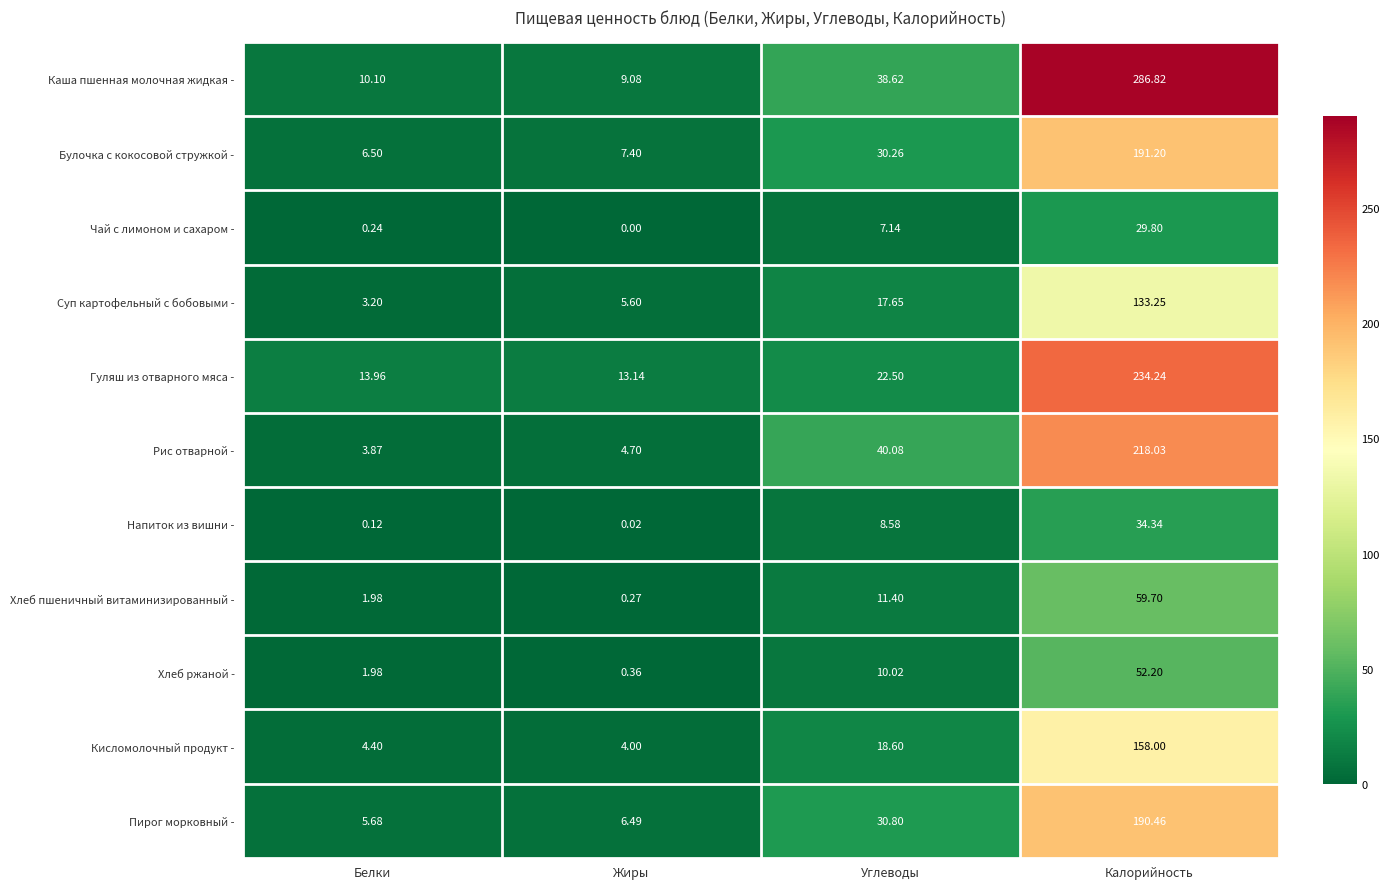

Is the value of Чай с лимоном и сахаром - at Жиры greater than the value of Каша пшенная молочная жидкая - at Жиры?

No